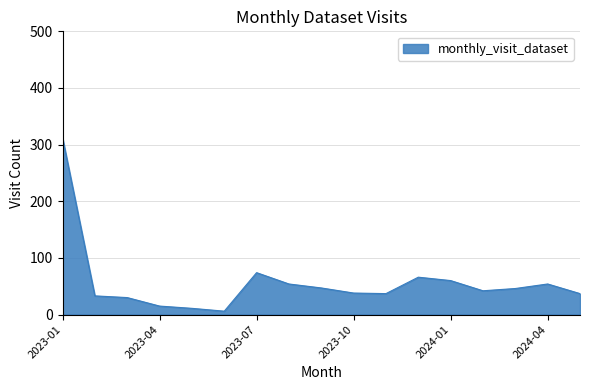

Does the chart display data point markers on the line(s)?

No